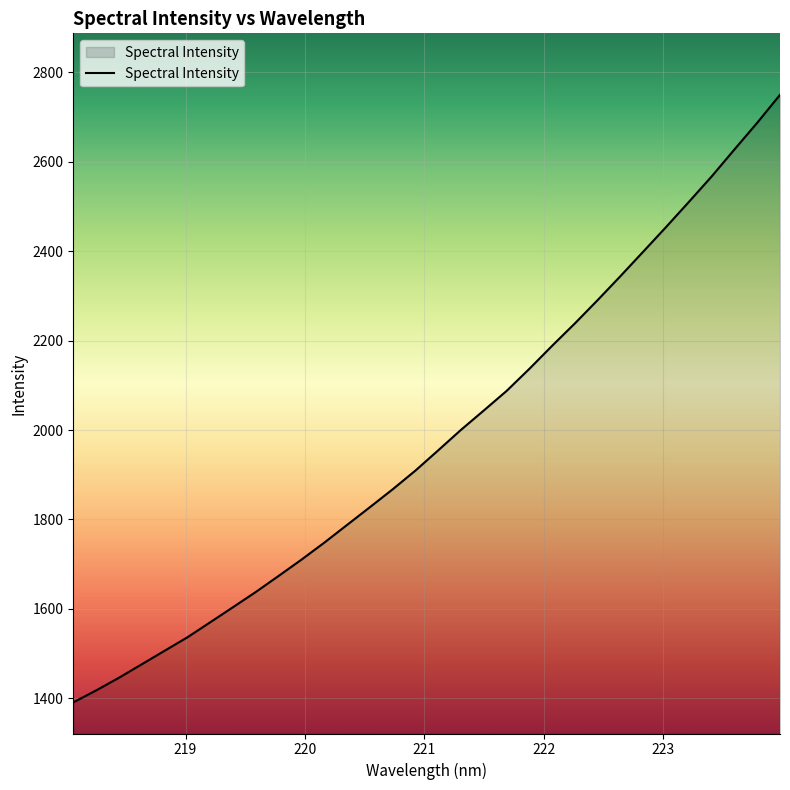

What is the difference between the maximum and minimum values?

1358.6